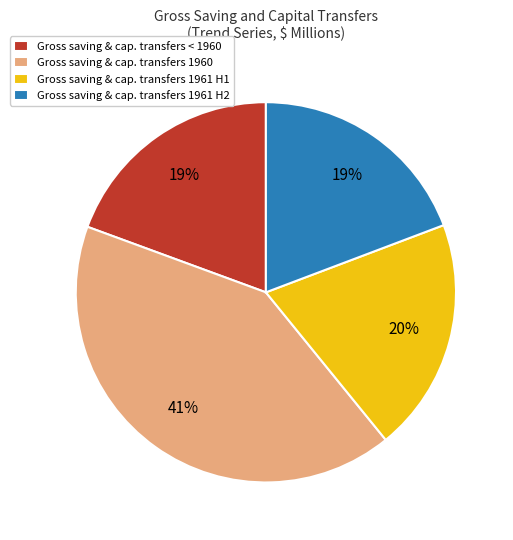

What percentage is the Gross saving & cap. transfers < 1960 slice, to the nearest percent?

19%